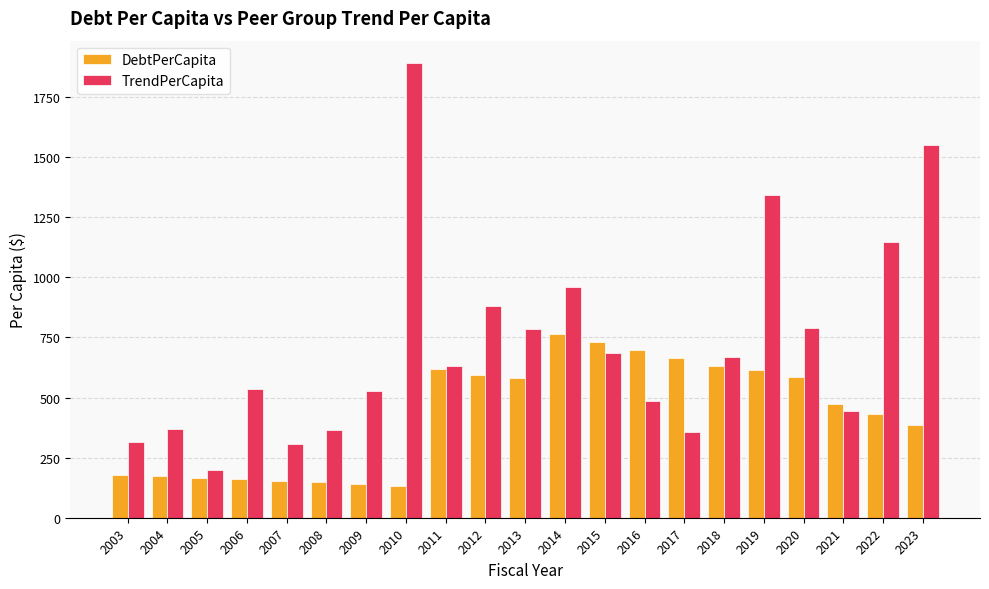

What is the difference between the maximum and minimum values in the TrendPerCapita series?

1691.7